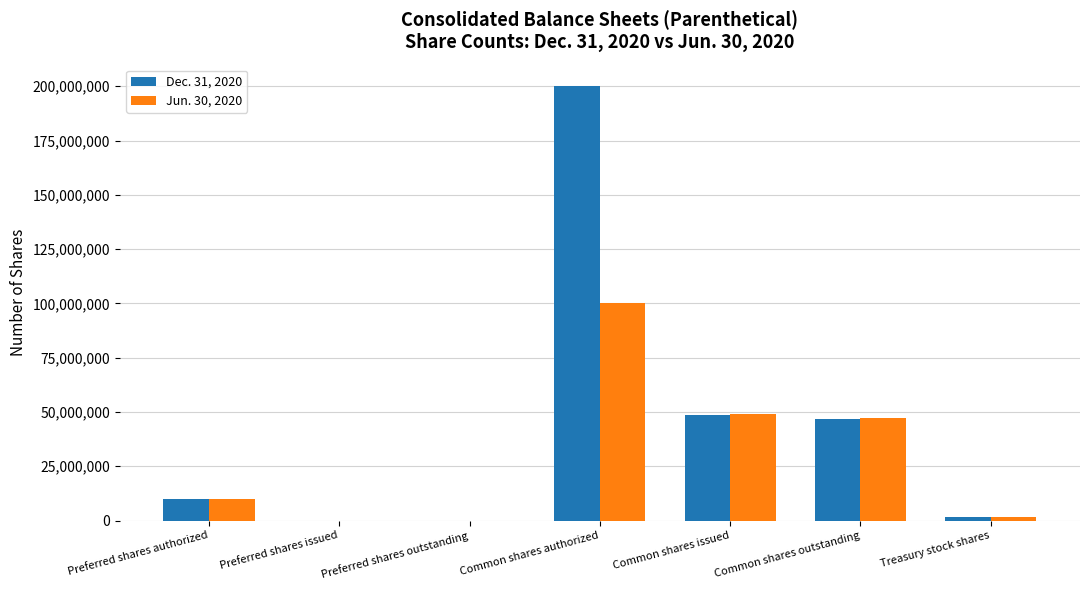

Which series changed the most between Preferred shares outstanding and Common shares issued?

Jun. 30, 2020